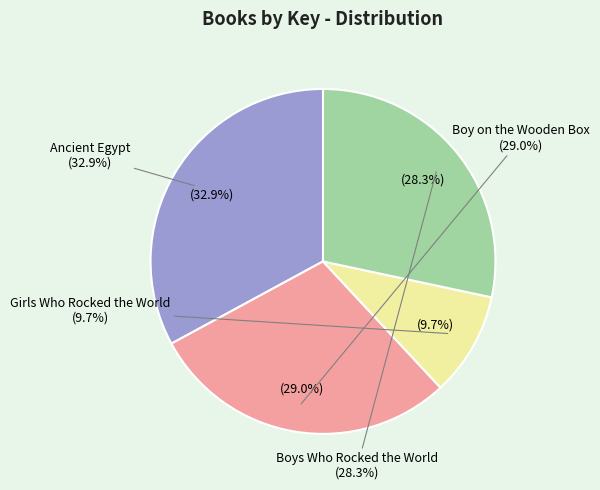

What percentage is the Ancient Egypt slice, to the nearest percent?

33%